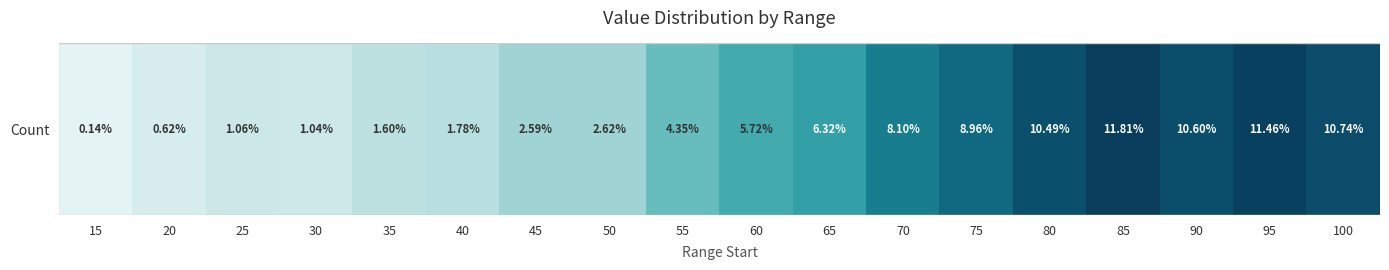

What is the average value?

240